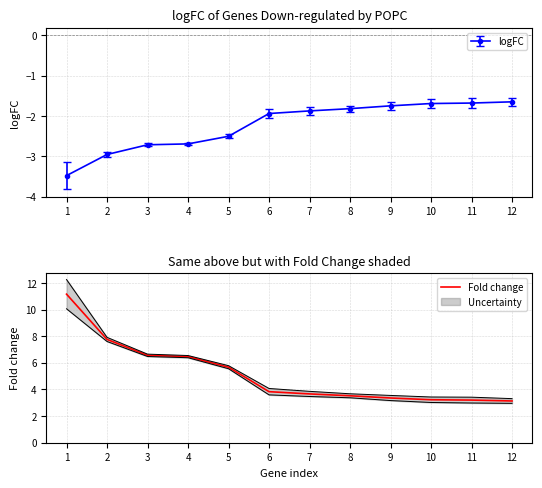

Reading left to right, transcribe all the data shown in this chart.

1=11.2	2=7.8	3=6.6	4=6.5	5=5.7	6=3.8	7=3.7	8=3.5	9=3.4	10=3.2	11=3.2	12=3.1